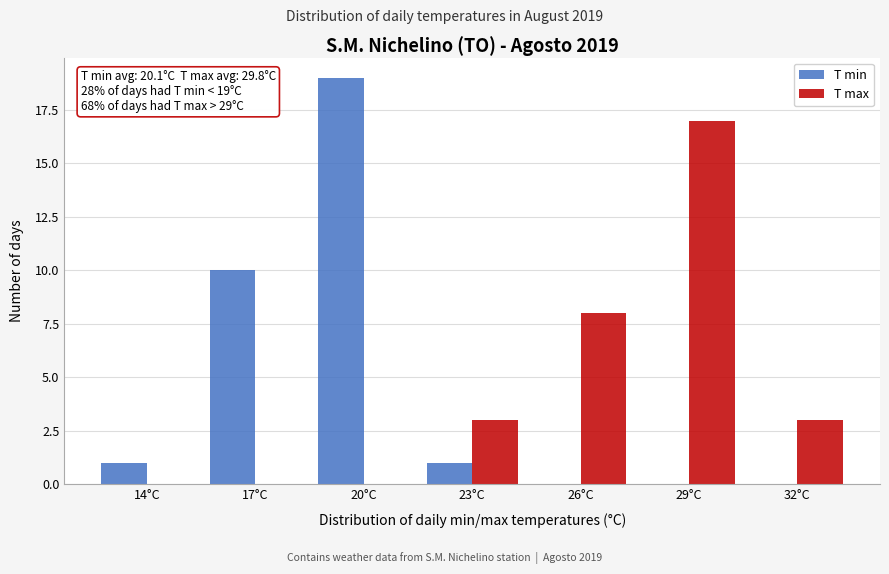

Reading right to left, extract all data points from this chart.

T min: 32°C=0	29°C=0	26°C=0	23°C=1	20°C=19	17°C=10	14°C=1
T max: 32°C=3	29°C=17	26°C=8	23°C=3	20°C=0	17°C=0	14°C=0